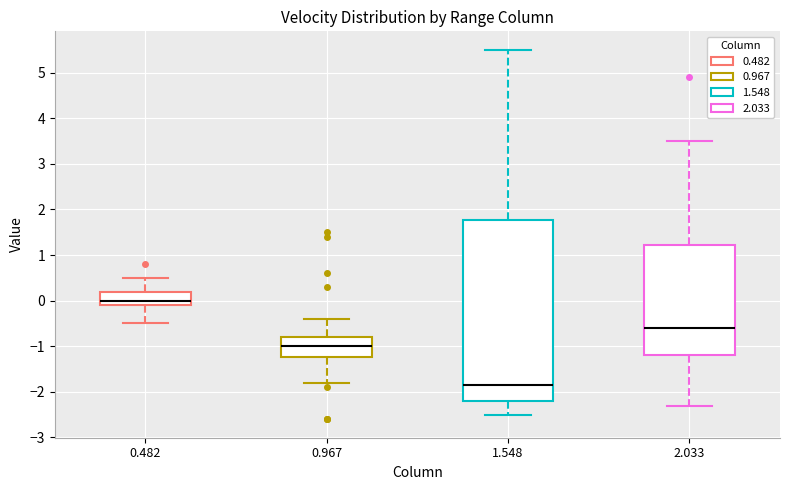

Where is the upper edge of the box at x = 2.033 on the y-axis? The values are not printed on the chart, so give them approximately, as read against the axis.

1.2